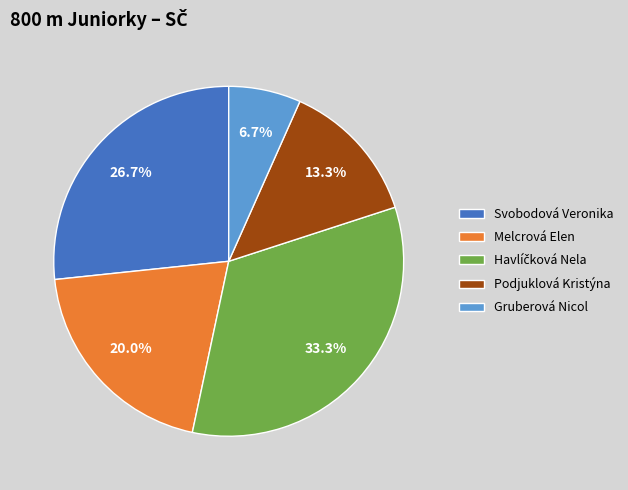

What is the smallest slice in the pie chart?

Gruberová Nicol